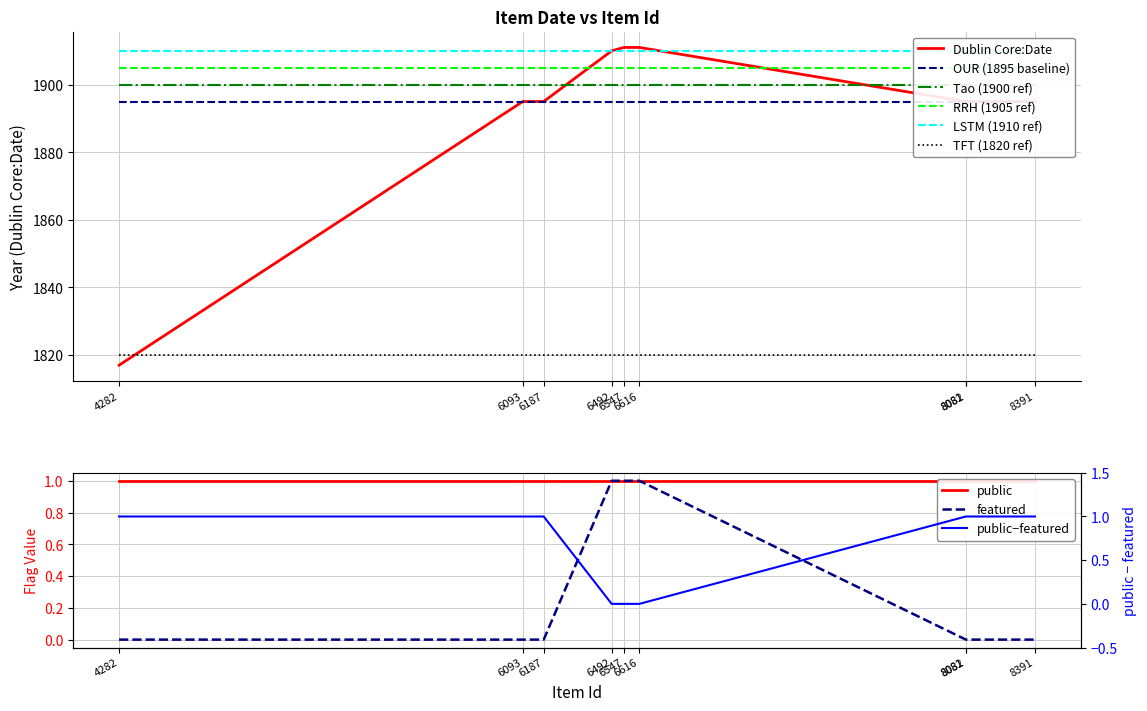

Which series has the largest range (max minus min)?

Dublin Core:Date